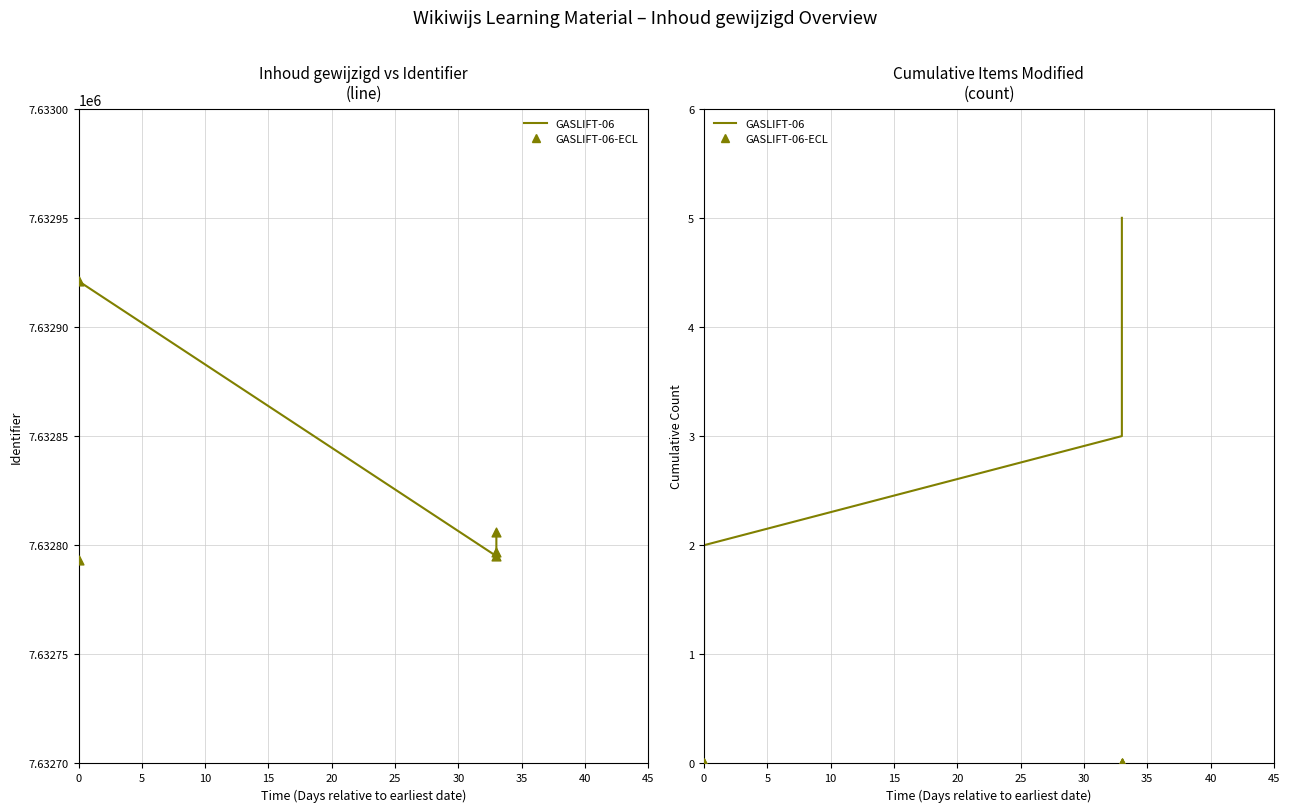

What is the total value across all series at 0?

1